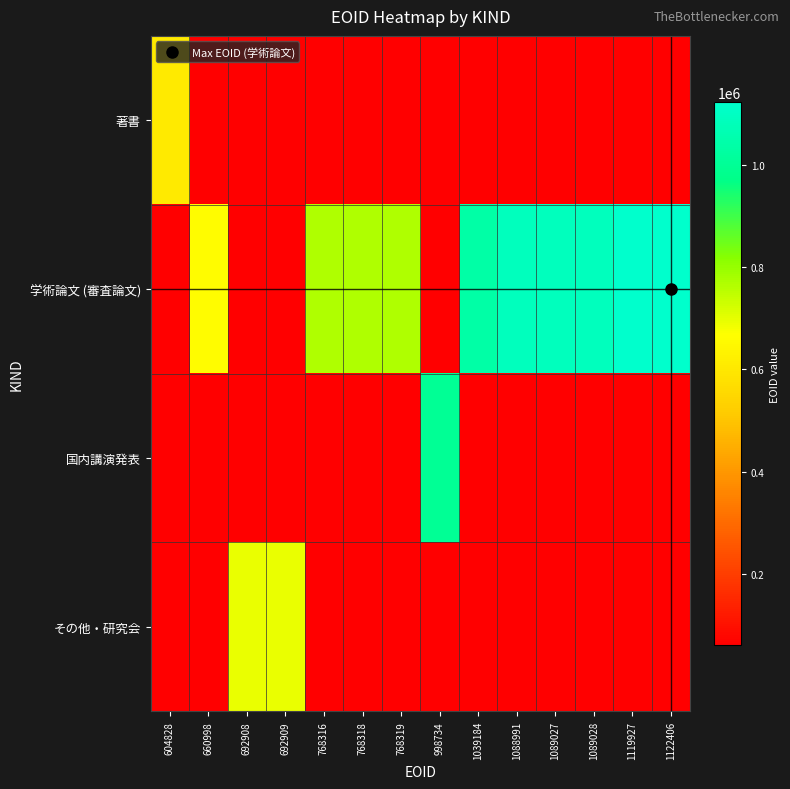

Which series has the largest range (max minus min)?

学術論文 (審査論文)